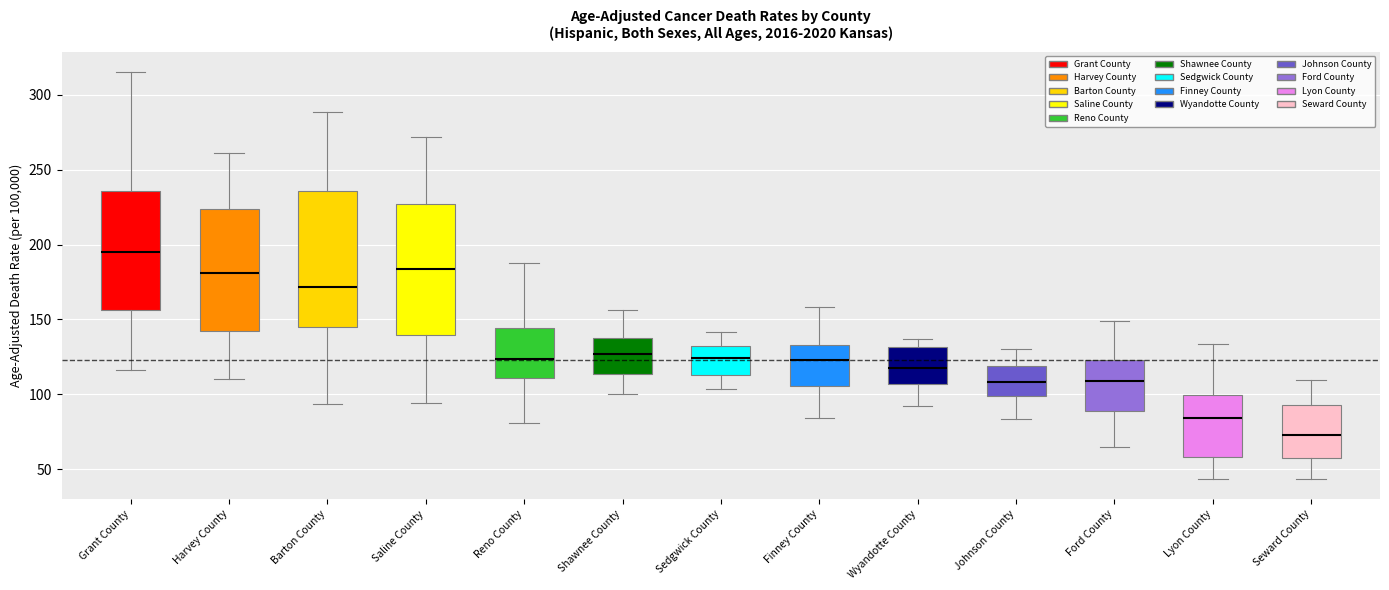

Reading left to right, read every box against the y-axis: the position of its median line, the range the box covers, and the ends of its whiskers. The values are not printed on the chart, so give them approximately, as read against the axis.

Grant County: median 195, box 155 to 235, whiskers 115 to 315
Harvey County: median 180, box 140 to 225, whiskers 110 to 260
Barton County: median 170, box 145 to 235, whiskers 95 to 290
Saline County: median 185, box 140 to 225, whiskers 95 to 270
Reno County: median 125, box 110 to 145, whiskers 80 to 190
Shawnee County: median 125, box 115 to 140, whiskers 100 to 155
Sedgwick County: median 125, box 115 to 135, whiskers 105 to 140
Finney County: median 125, box 105 to 135, whiskers 85 to 160
Wyandotte County: median 120, box 105 to 130, whiskers 90 to 135
Johnson County: median 110, box 100 to 120, whiskers 85 to 130
Ford County: median 110, box 90 to 125, whiskers 65 to 150
Lyon County: median 85, box 60 to 100, whiskers 45 to 135
Seward County: median 75, box 60 to 95, whiskers 45 to 110